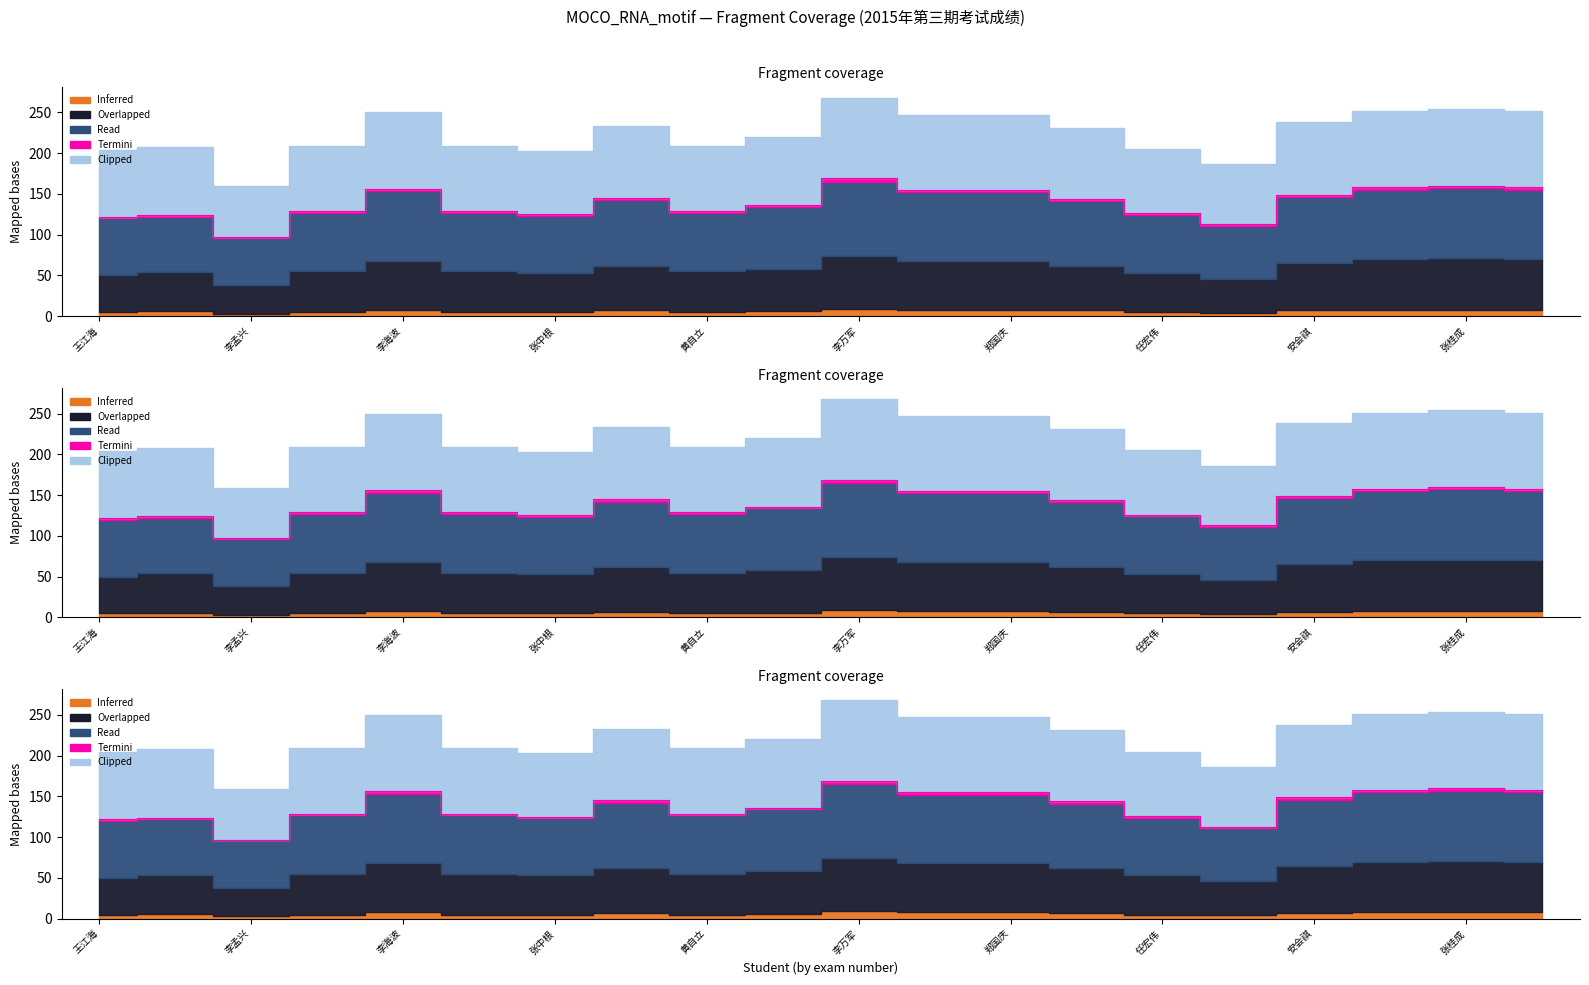

What position from the left is 任宏伟?

15